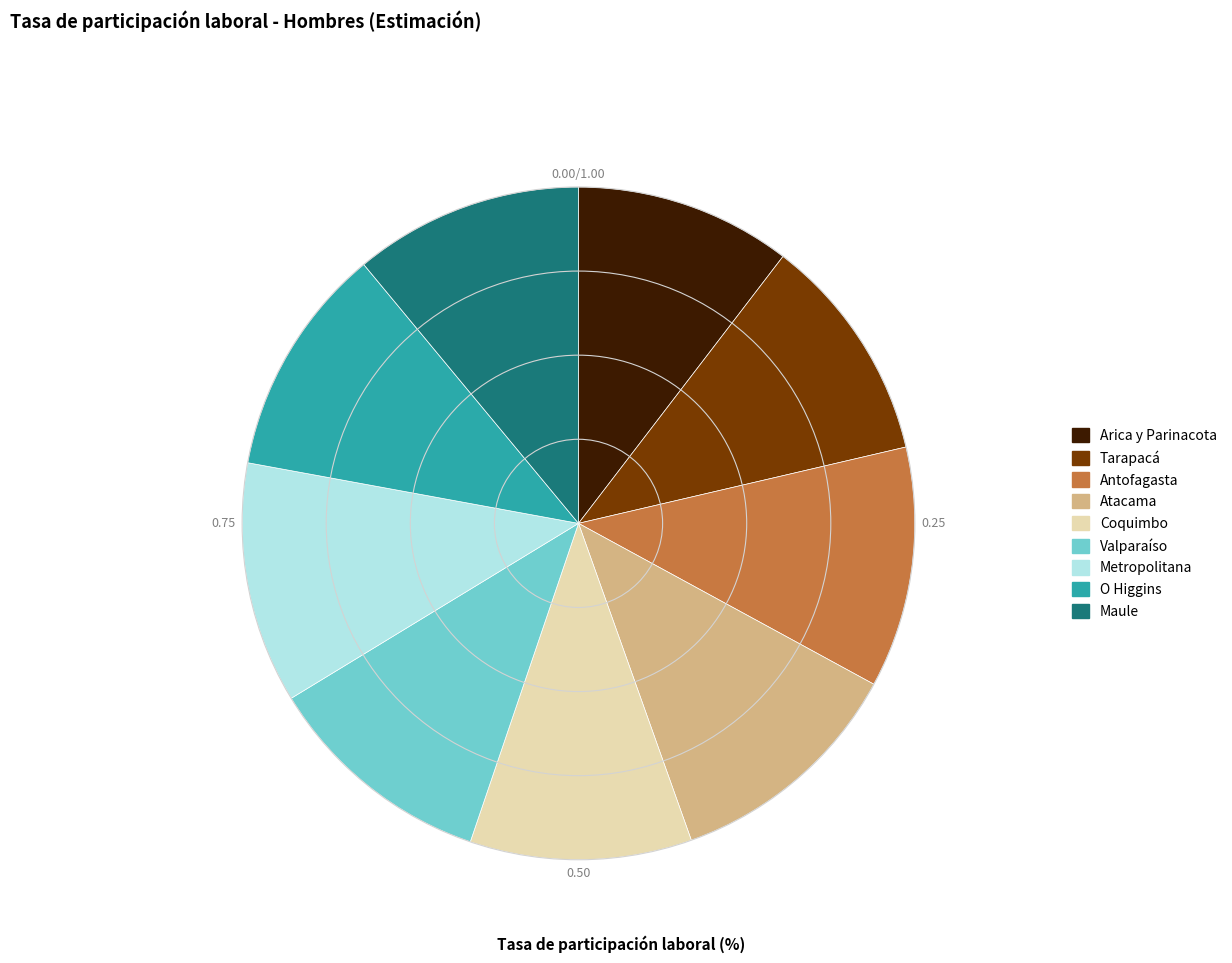

Approximately how many times larger is the value at O Higgins compared to Maule?

1.0